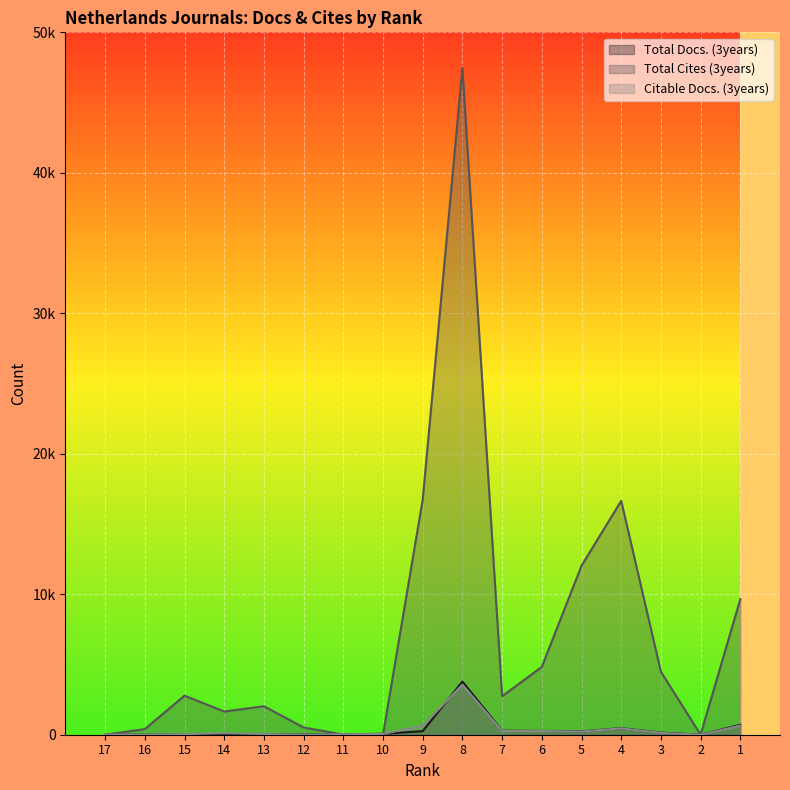

At which label does Total Cites (3years) reach its minimum?

17